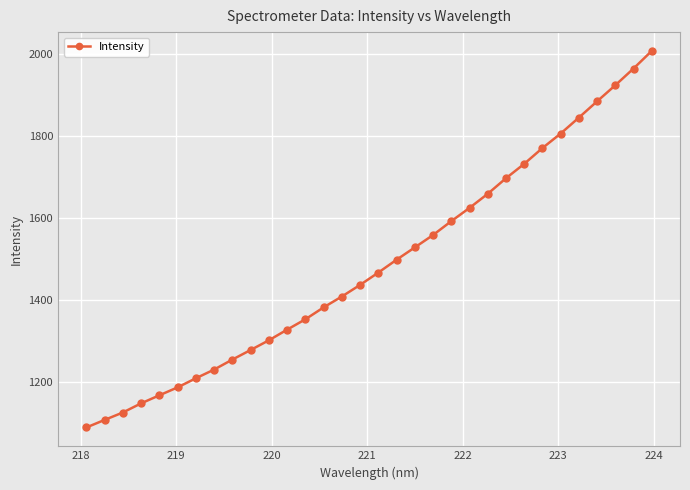

What is the value of the 12th point from the left?

1328.5